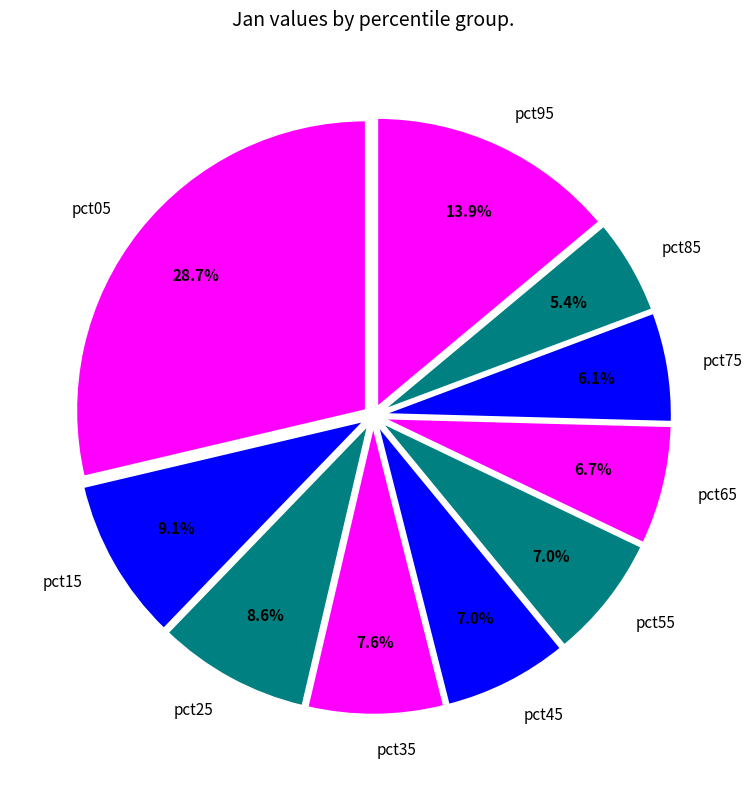

Which category has the biggest portion of the pie?

pct05